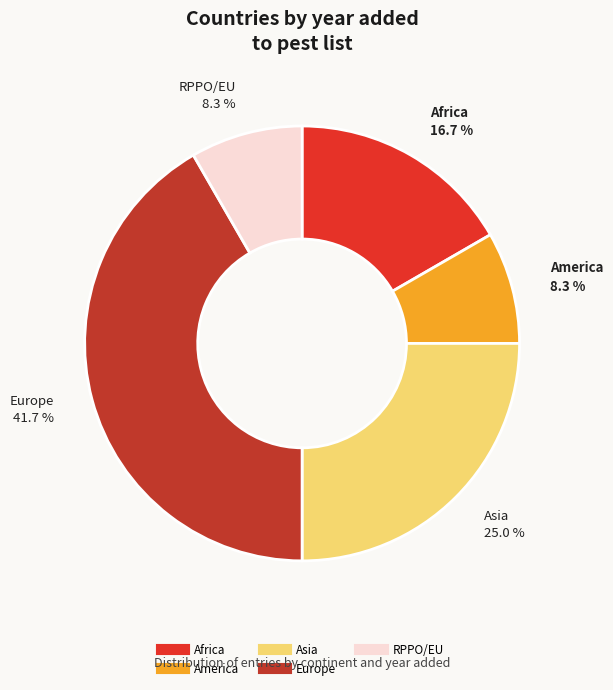

How many segments does this pie chart have?

5